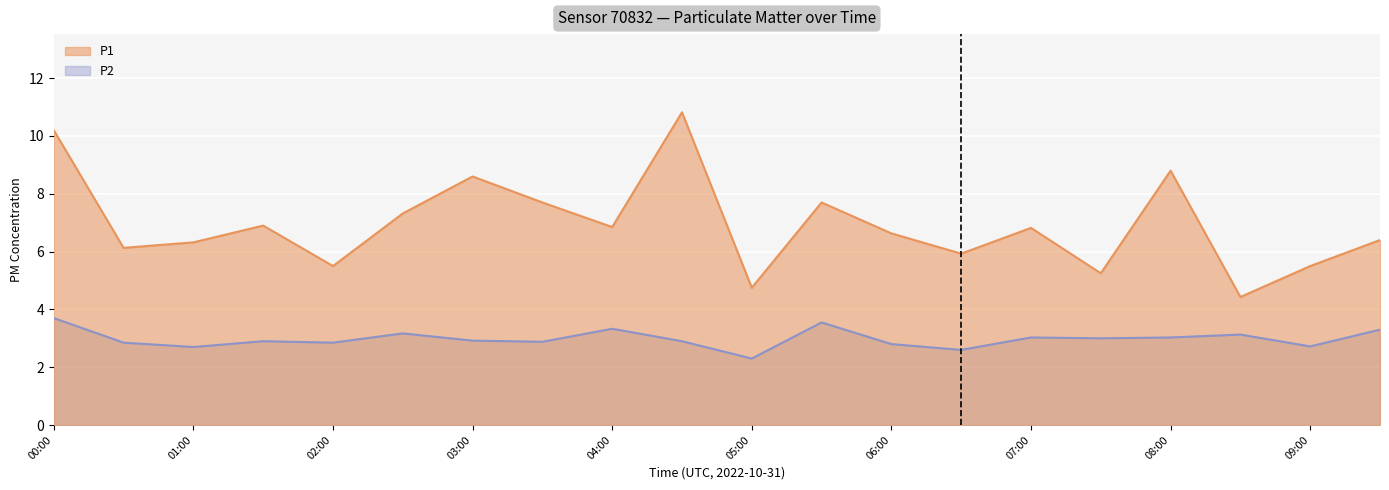

Read the P2 value at 01:30.

2.9